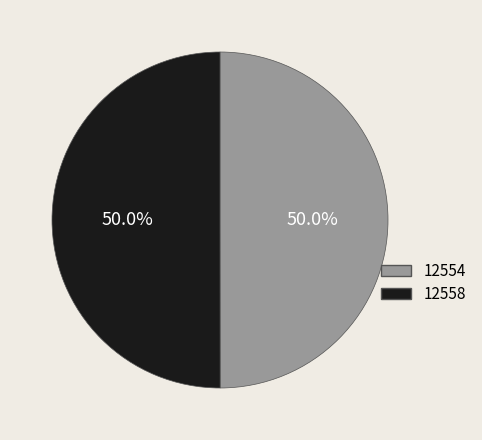

What is the ratio of the value at 12554 to the value at 12558?

1.0